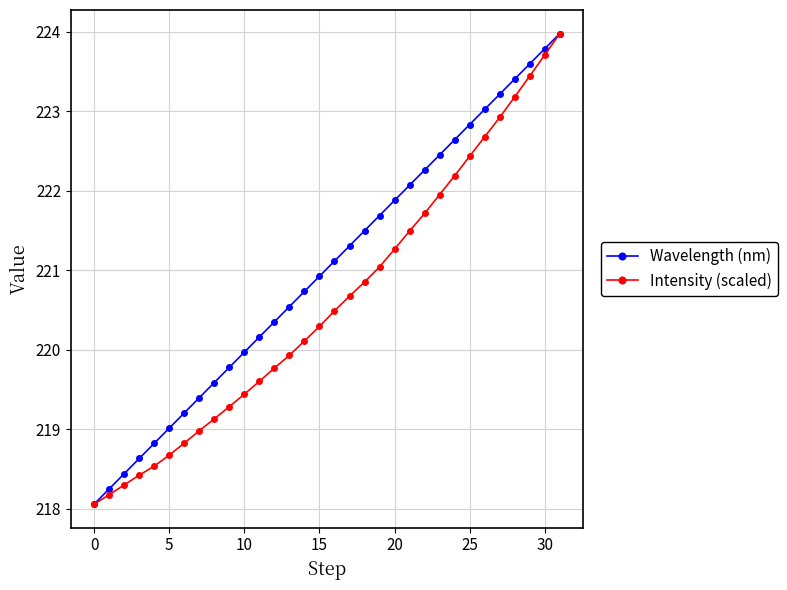

What is the value of the Intensity (scaled) point at the 26th from the left?

222.4